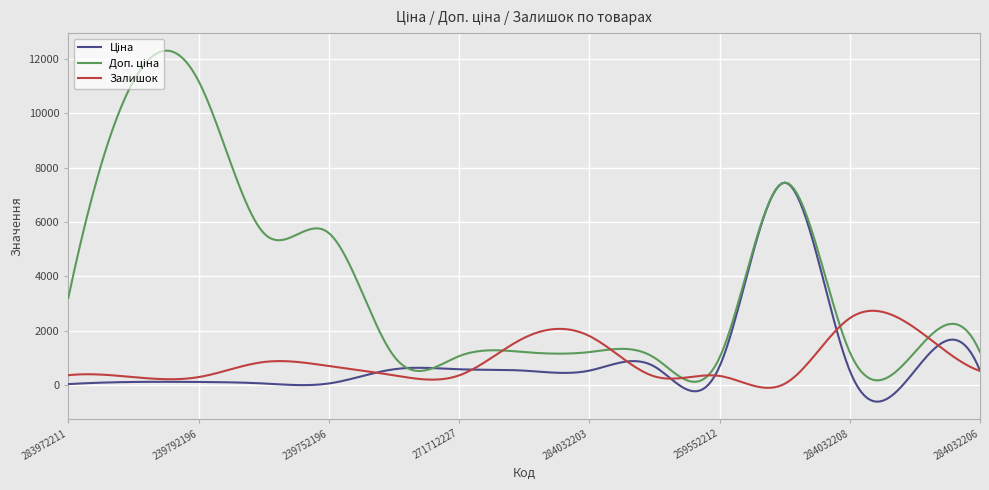

What is the minimum value shown in the chart?

-612.5